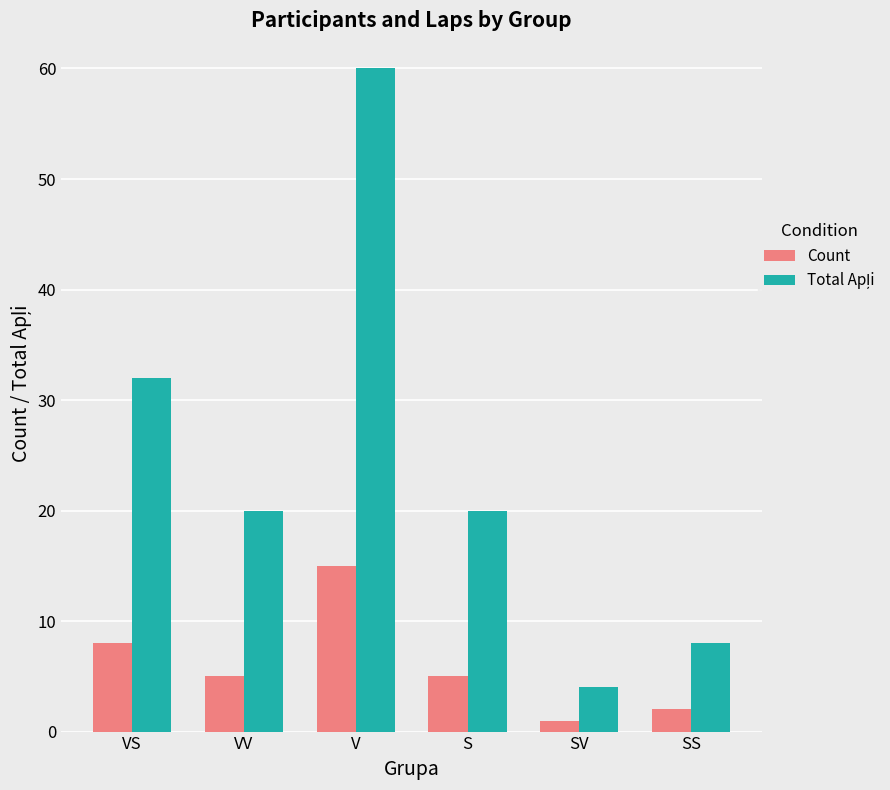

The Count series shows 15 at V. True or false?

True